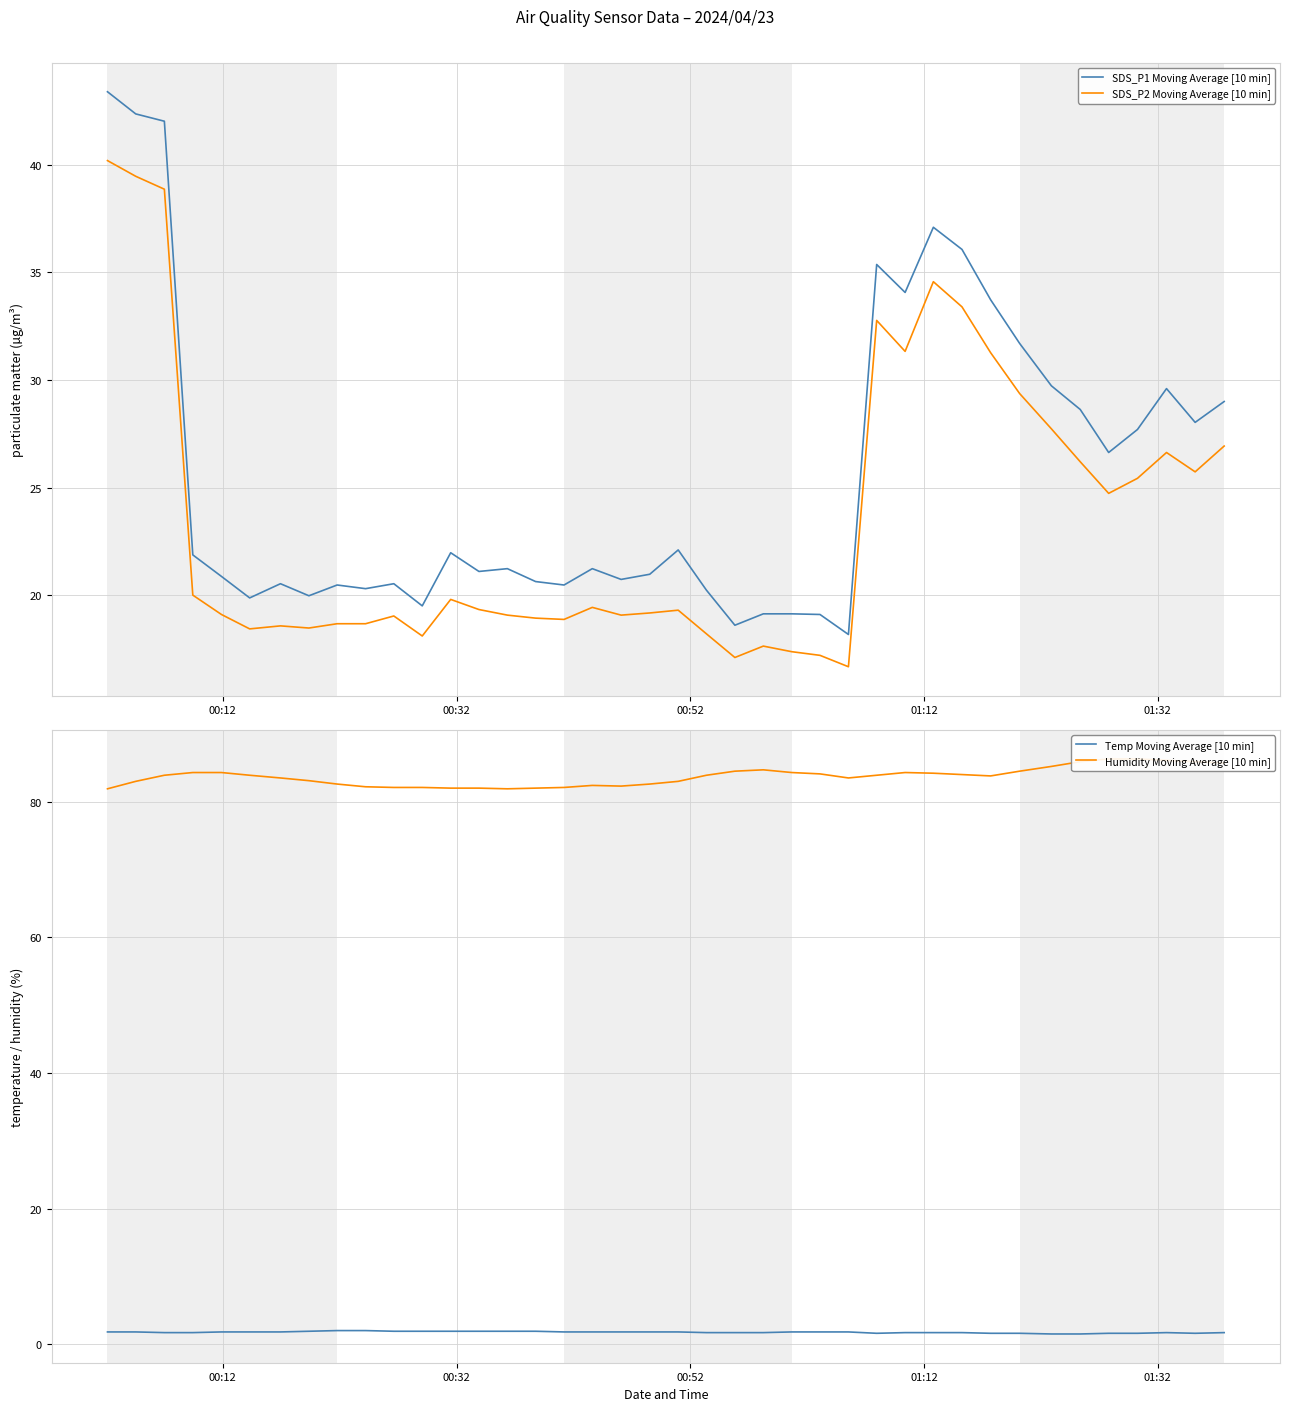

True or false: SDS_P2 Moving Average [10 min] and SDS_P1 Moving Average [10 min] intersect in this chart.

False